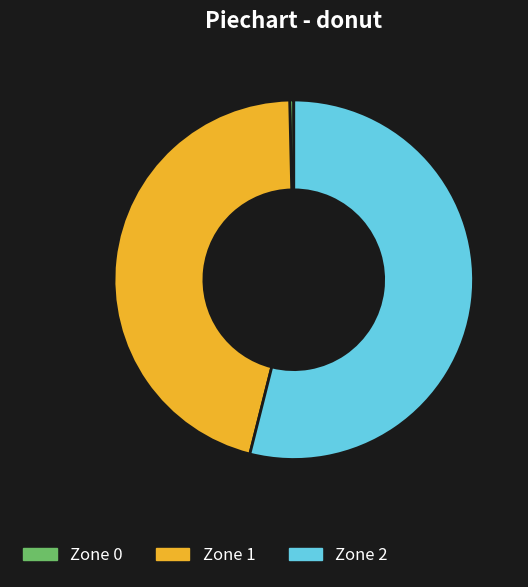

Is there a majority slice in this chart?

Yes